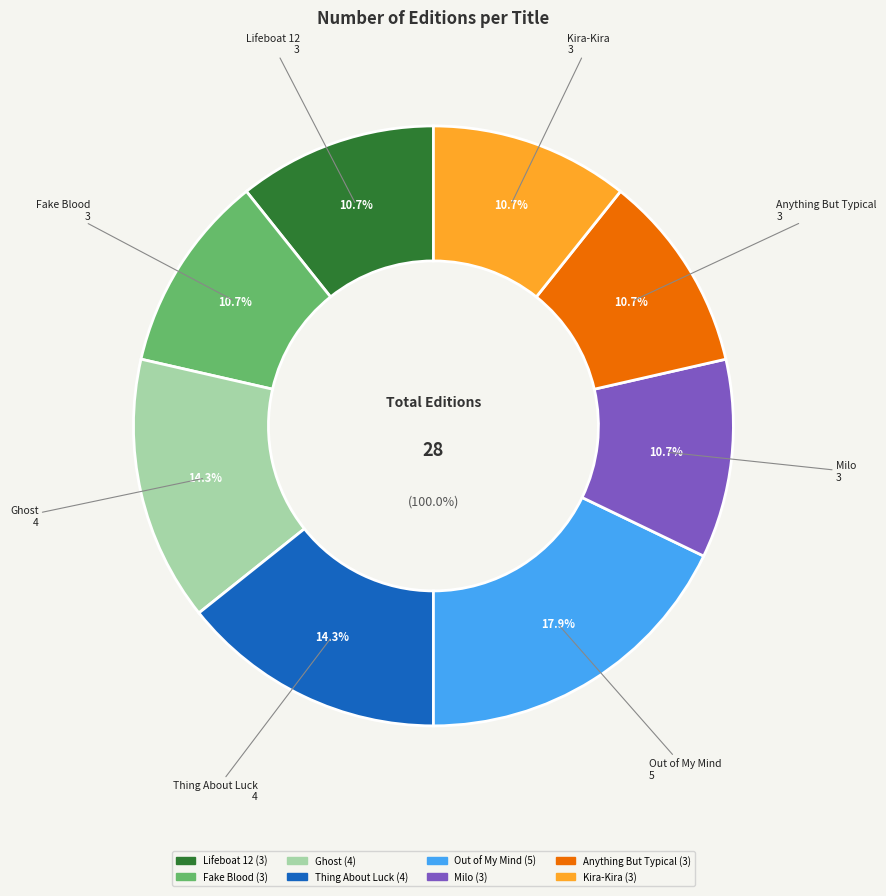

Does Fake Blood account for over 50% of the chart?

No